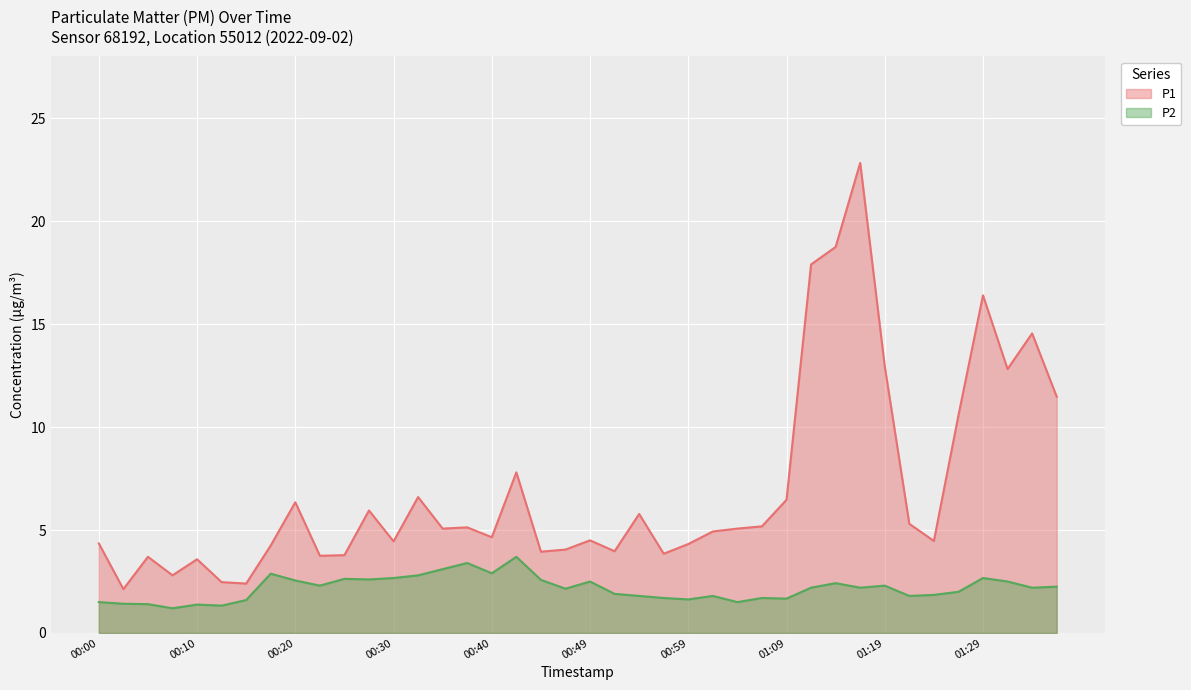

Rank the series by their maximum value, from lowest to highest.

P2, P1